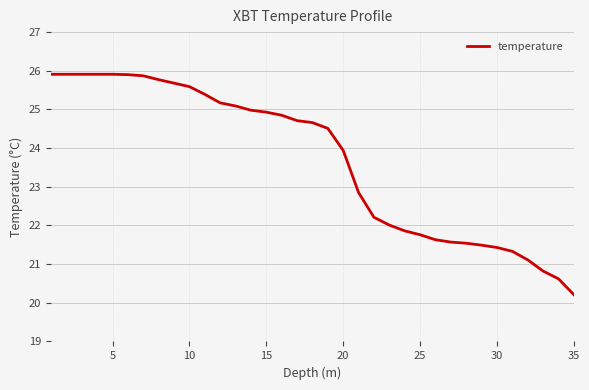

What is the smallest value displayed?

20.2